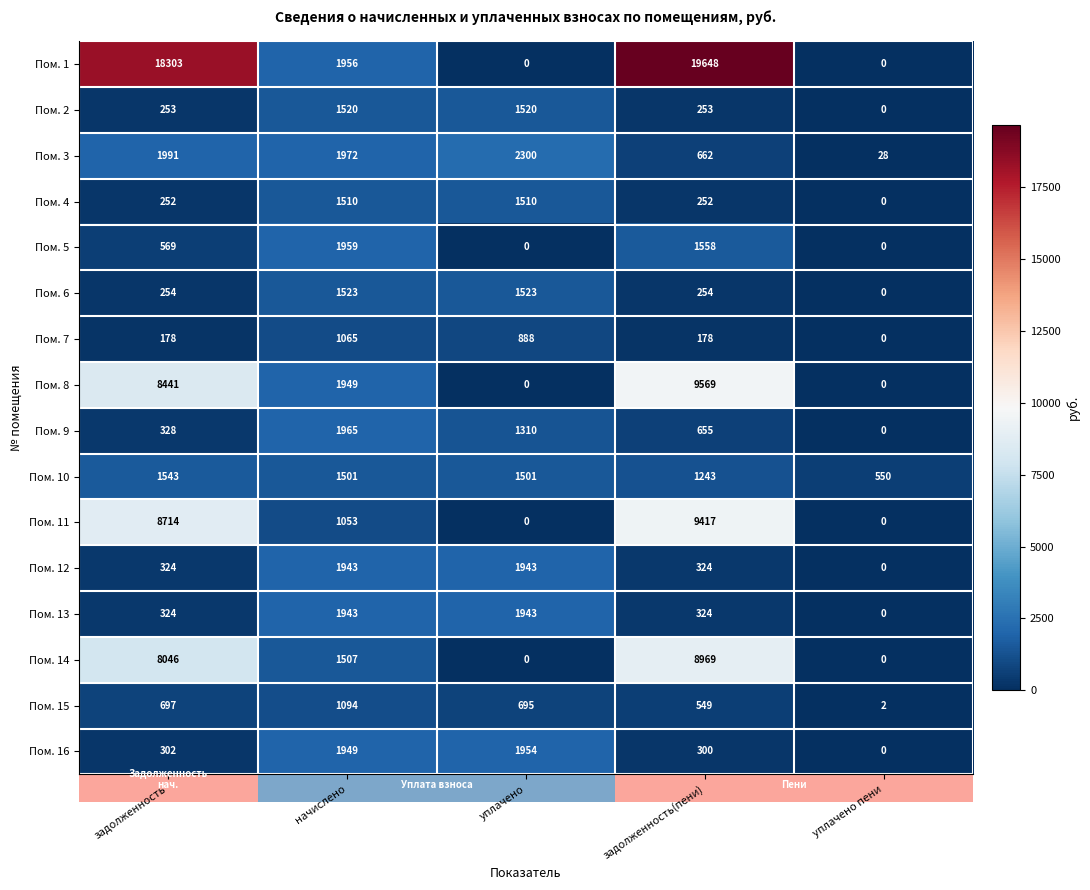

At which label is Пом. 16 closest to 977?

задолженность